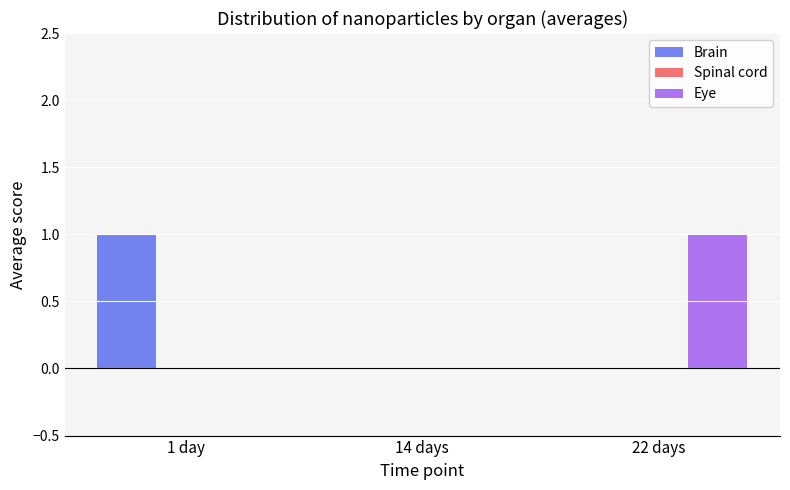

True or false: Brain has a value of 1 at 1 day.

True